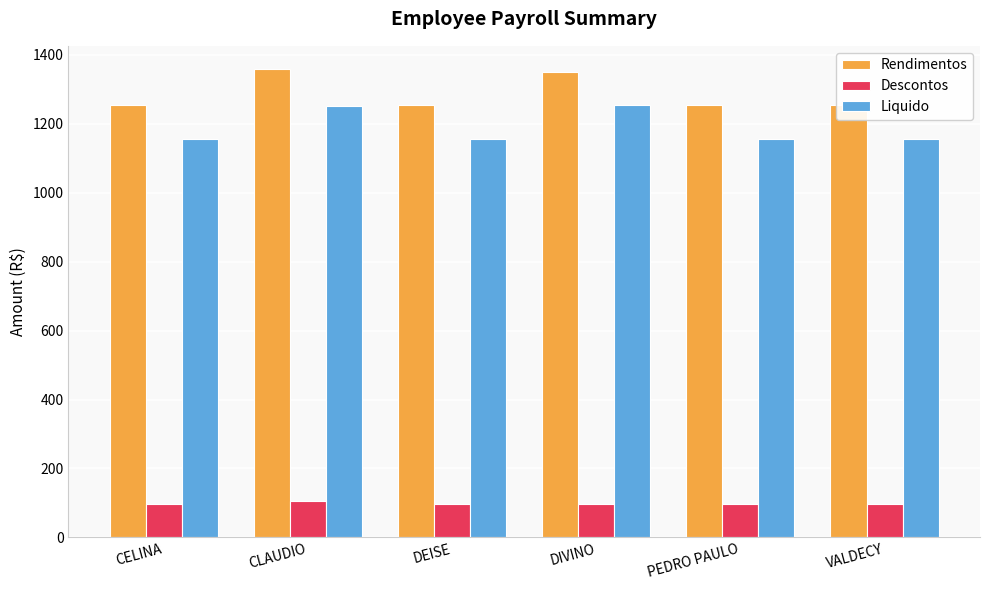

At which label does Rendimentos reach its minimum?

CELINA